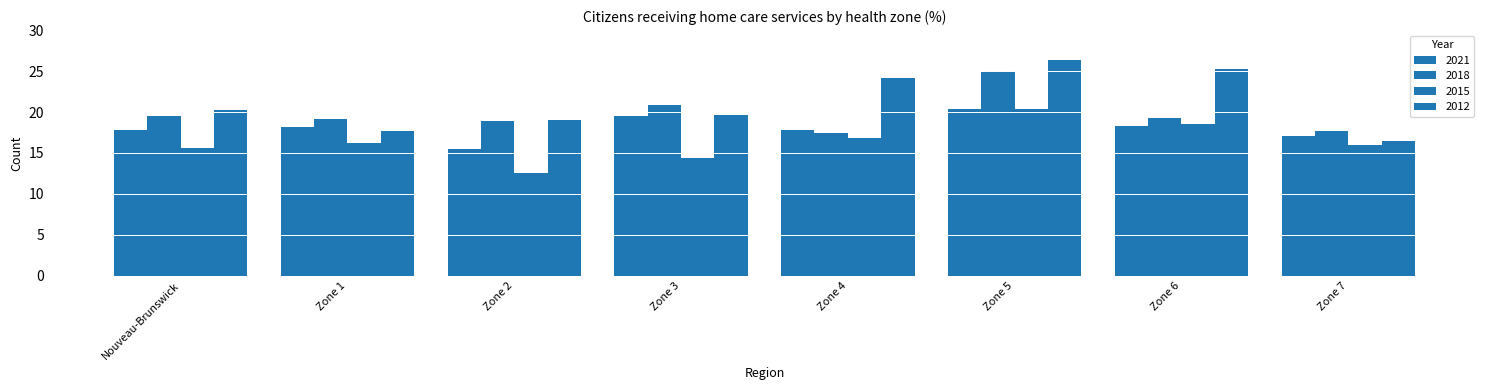

How many bars are there in total?

32